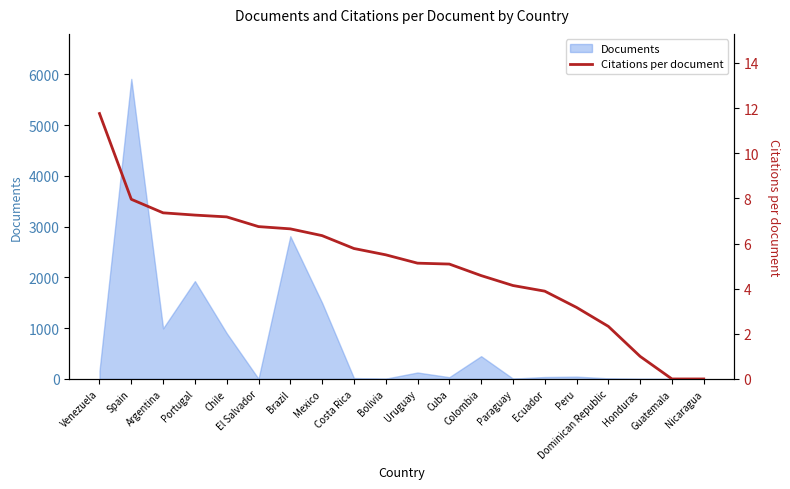

The chart shows a value of 5.8 at Costa Rica. True or false?

True